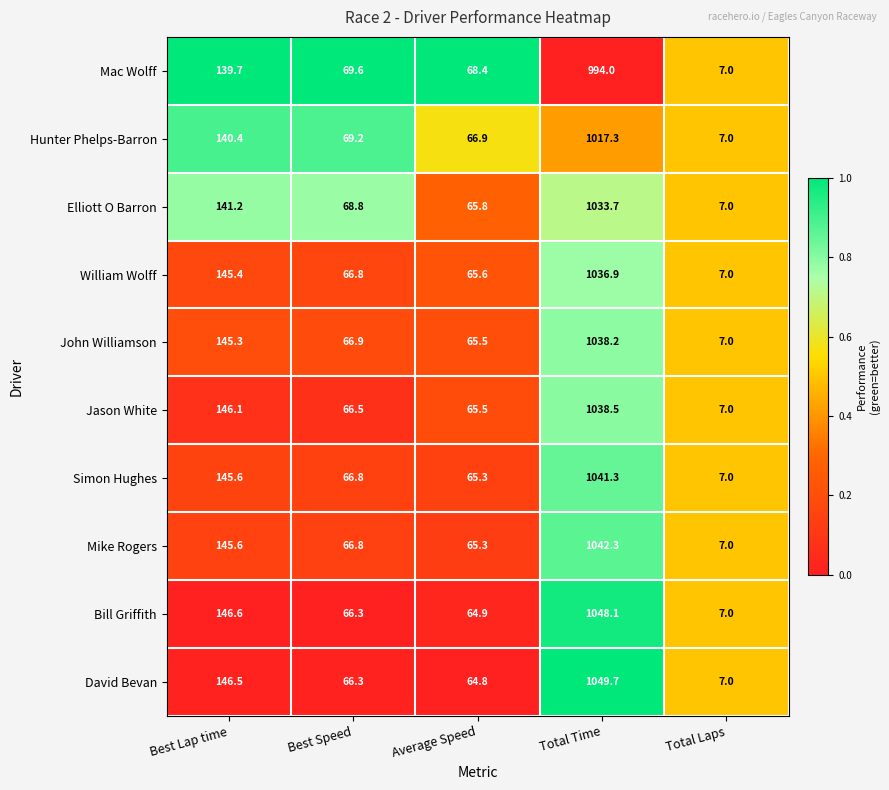

What is the difference between the maximum and minimum values in the Hunter Phelps-Barron series?

1010.3